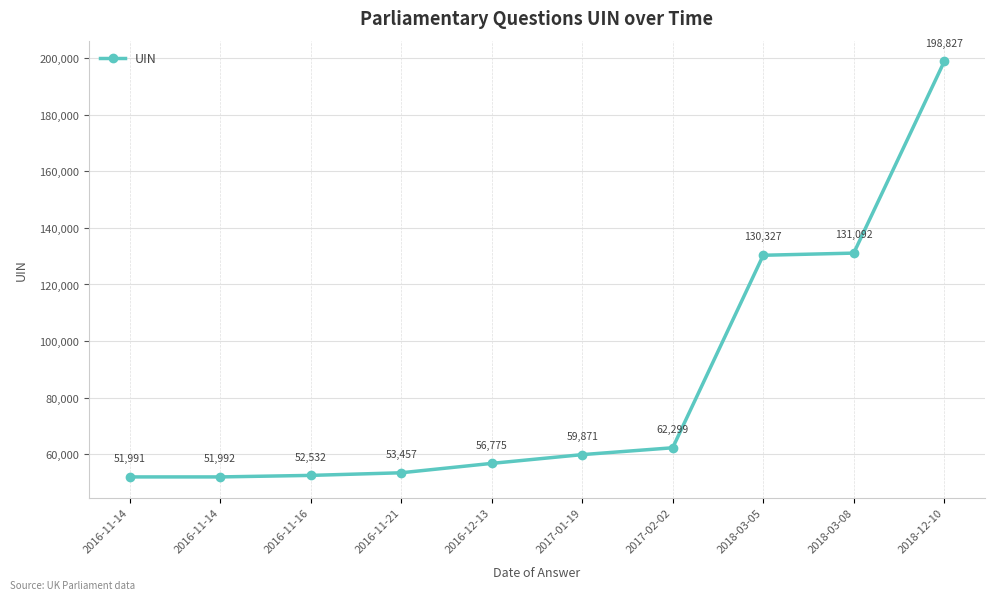

At which category does the chart reach its peak across all series?

2018-12-10